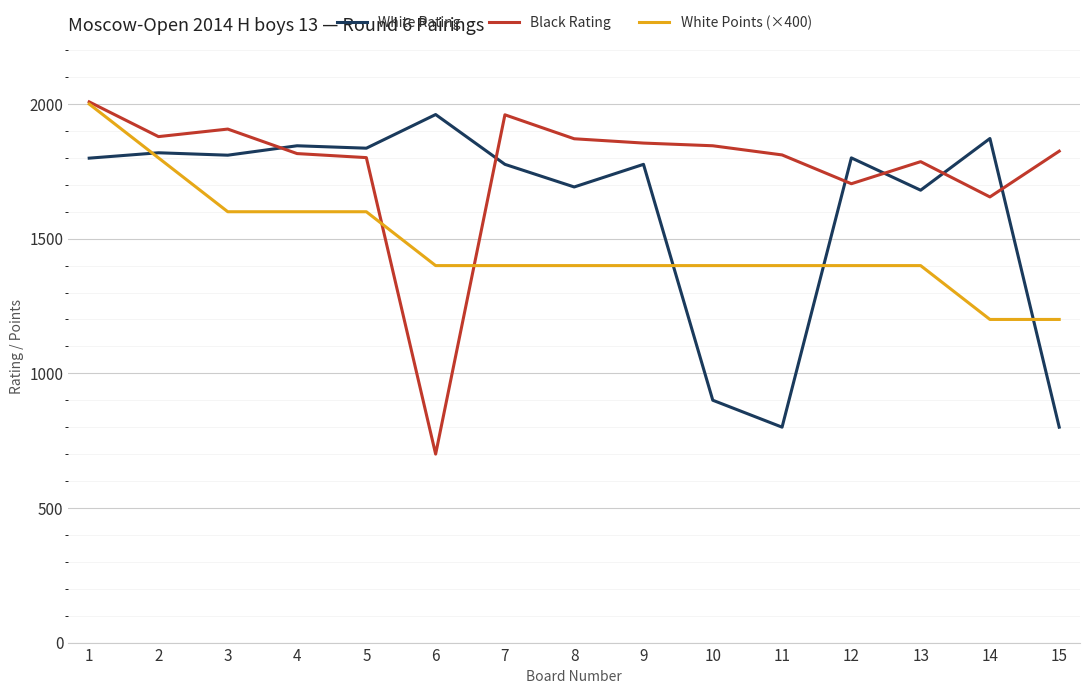

How many categories are shown in the chart?

15